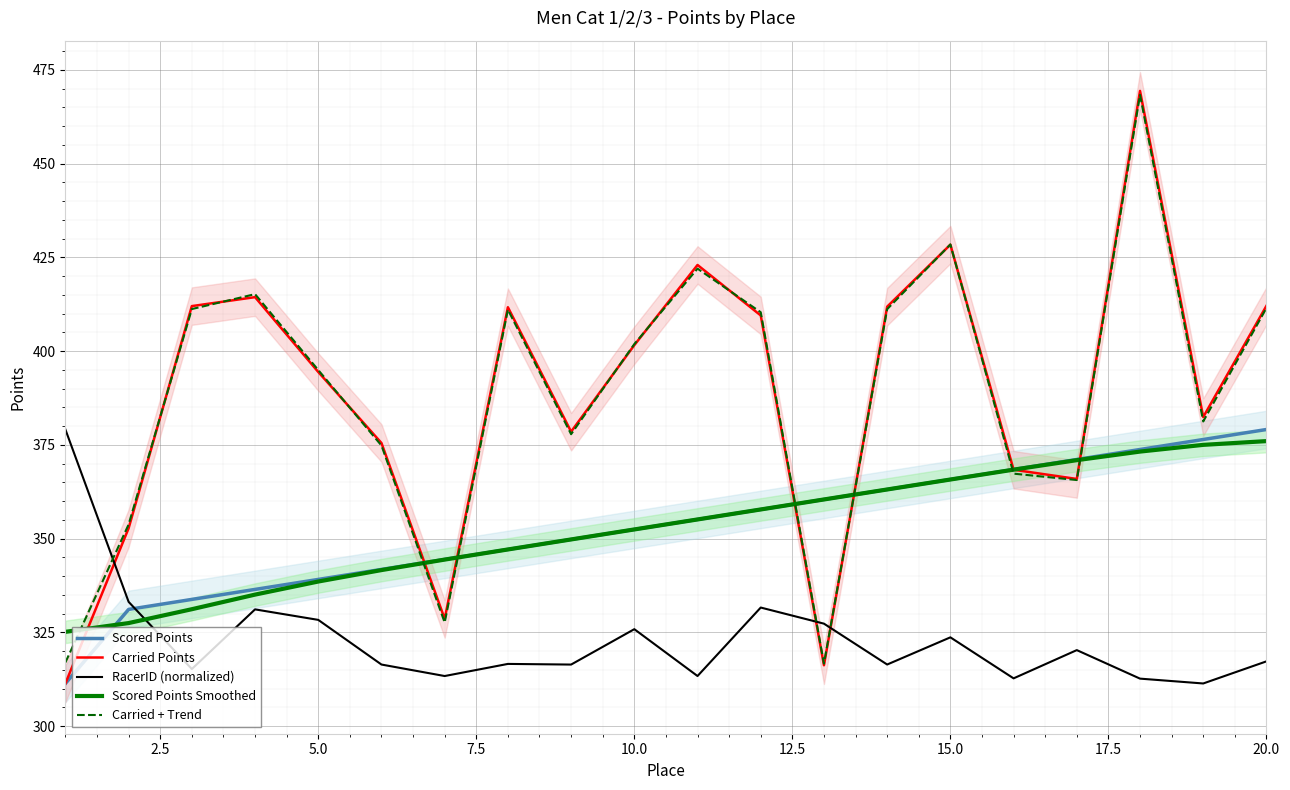

At which label is Carried + Trend closest to 392?

5.0